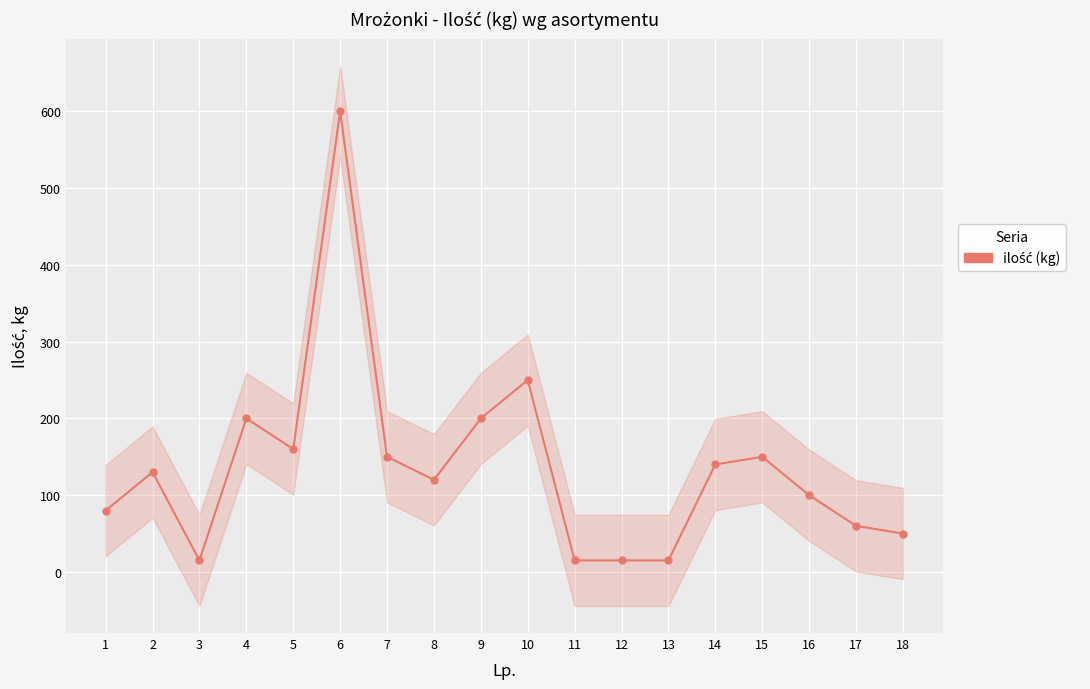

List the labels in order of value, largest first.

6, 10, 4, 9, 5, 7, 15, 14, 2, 8, 16, 1, 17, 18, 3, 11, 12, 13